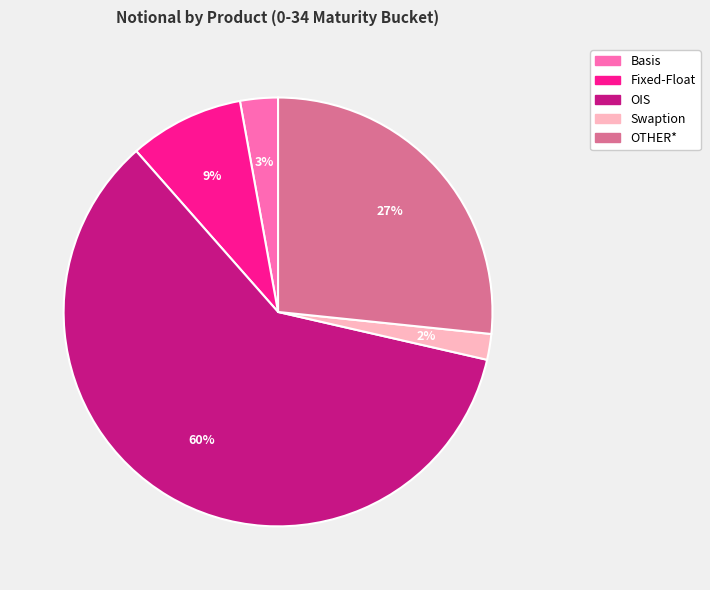

To the nearest percent, what is the average slice percentage?

20%